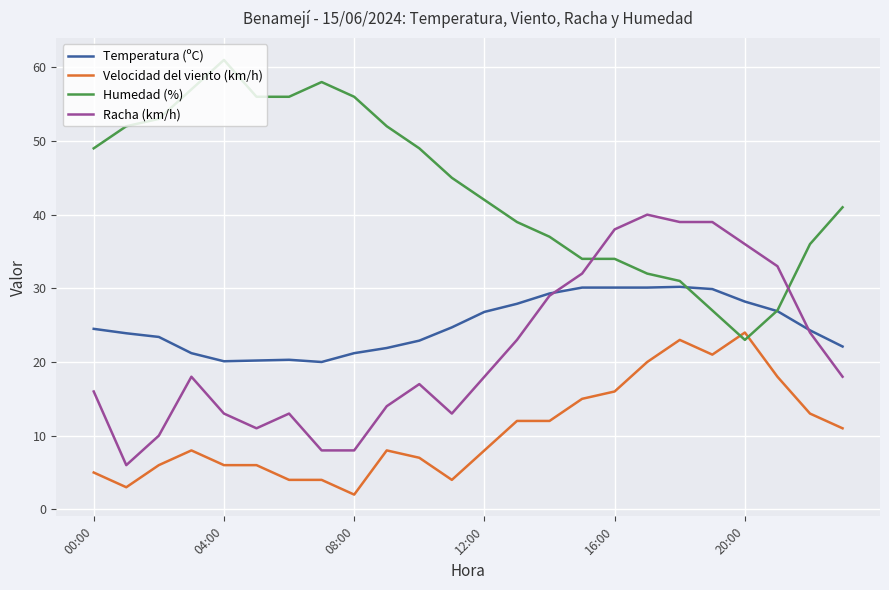

True or false: Racha (km/h) and Velocidad del viento (km/h) cross at least once.

False